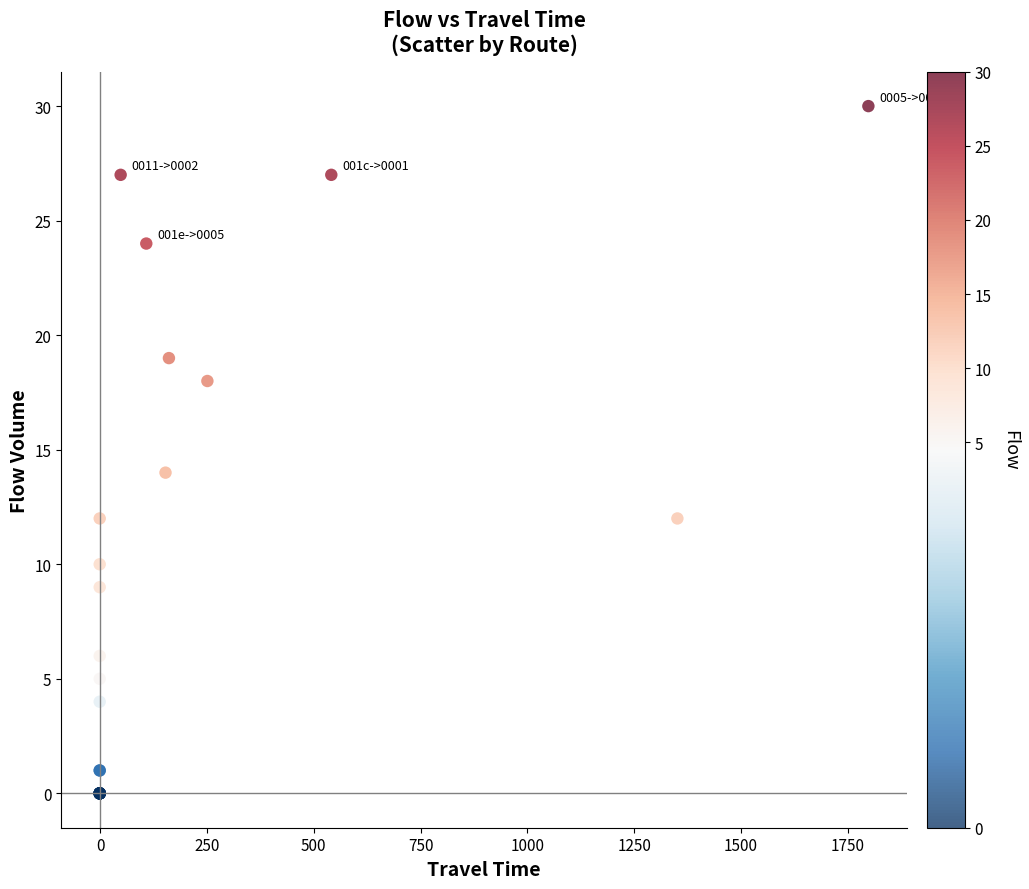

What Y value in the scatter plot is closest to 15?

14